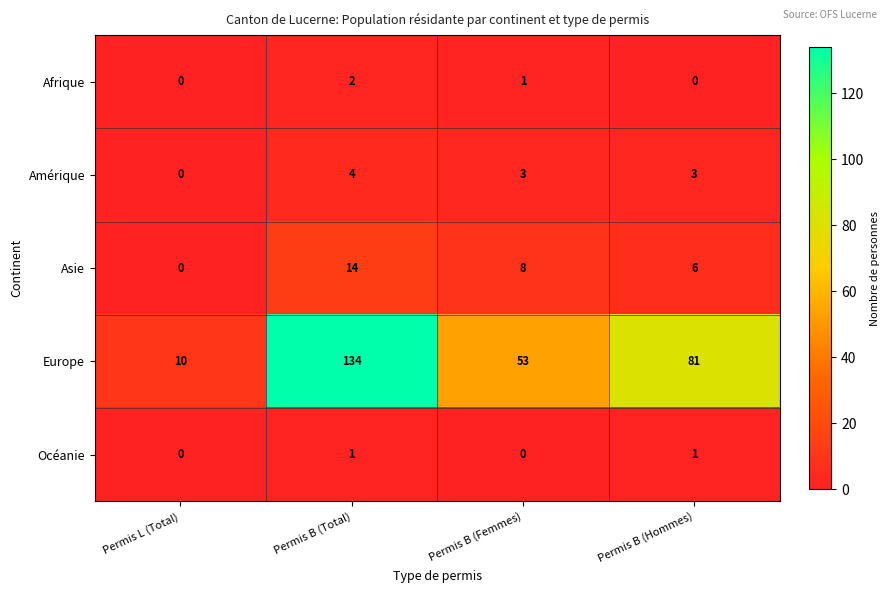

Reading left to right, transcribe all the data shown in this chart.

Afrique: Permis L (Total)=0	Permis B (Total)=2	Permis B (Femmes)=1	Permis B (Hommes)=0
Amérique: Permis L (Total)=0	Permis B (Total)=4	Permis B (Femmes)=3	Permis B (Hommes)=3
Asie: Permis L (Total)=0	Permis B (Total)=14	Permis B (Femmes)=8	Permis B (Hommes)=6
Europe: Permis L (Total)=10	Permis B (Total)=134	Permis B (Femmes)=53	Permis B (Hommes)=81
Océanie: Permis L (Total)=0	Permis B (Total)=1	Permis B (Femmes)=0	Permis B (Hommes)=1